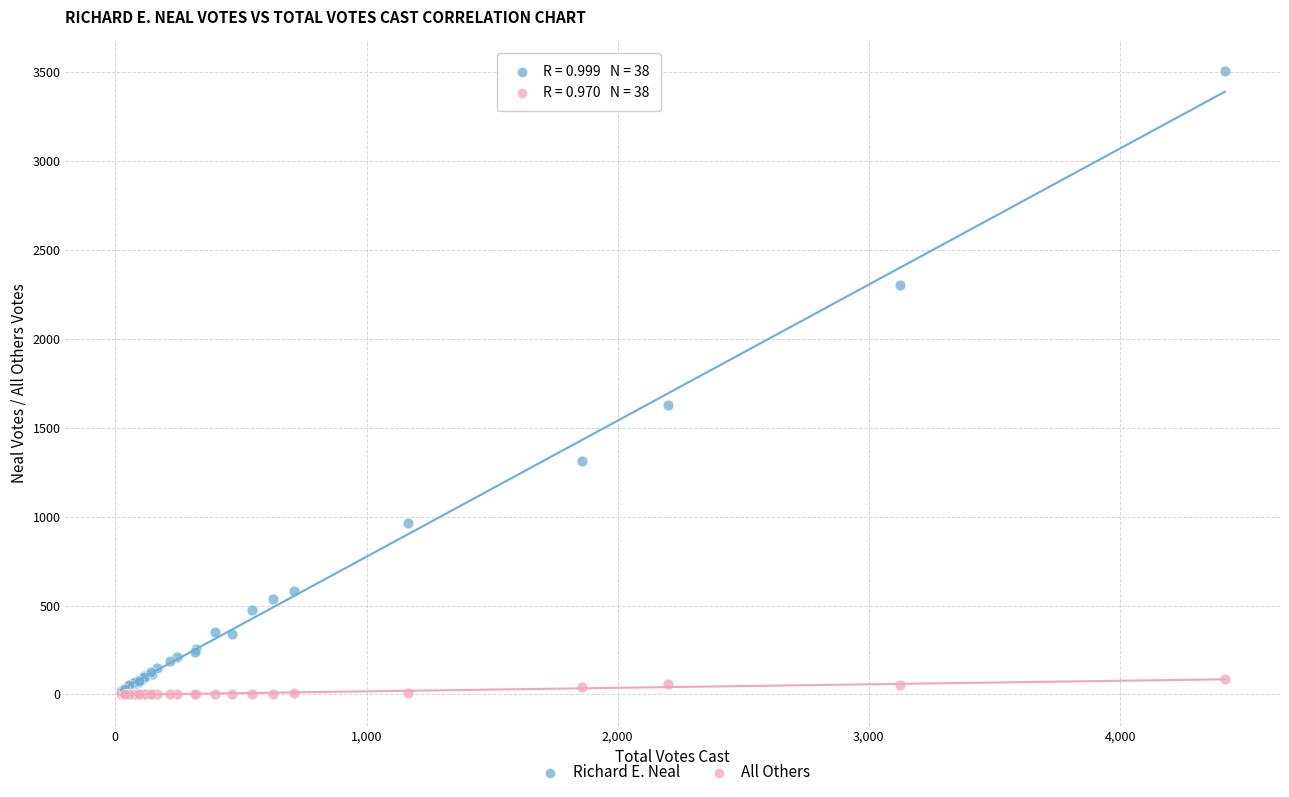

In the Richard E. Neal series, what Y value is closest to 1765?

1626